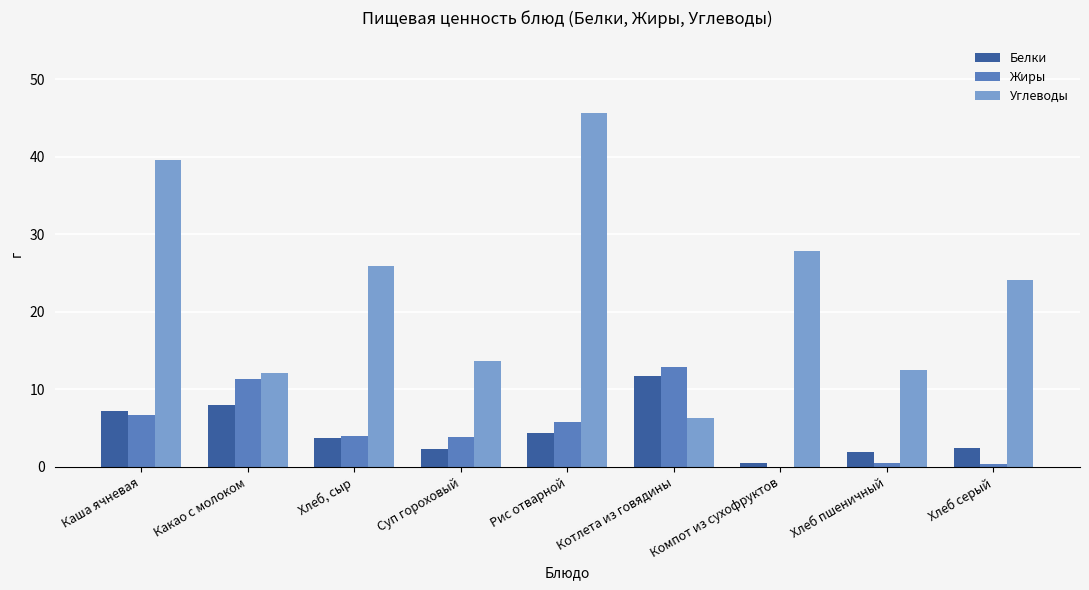

Where does the Белки series first go above 3?

Каша ячневая